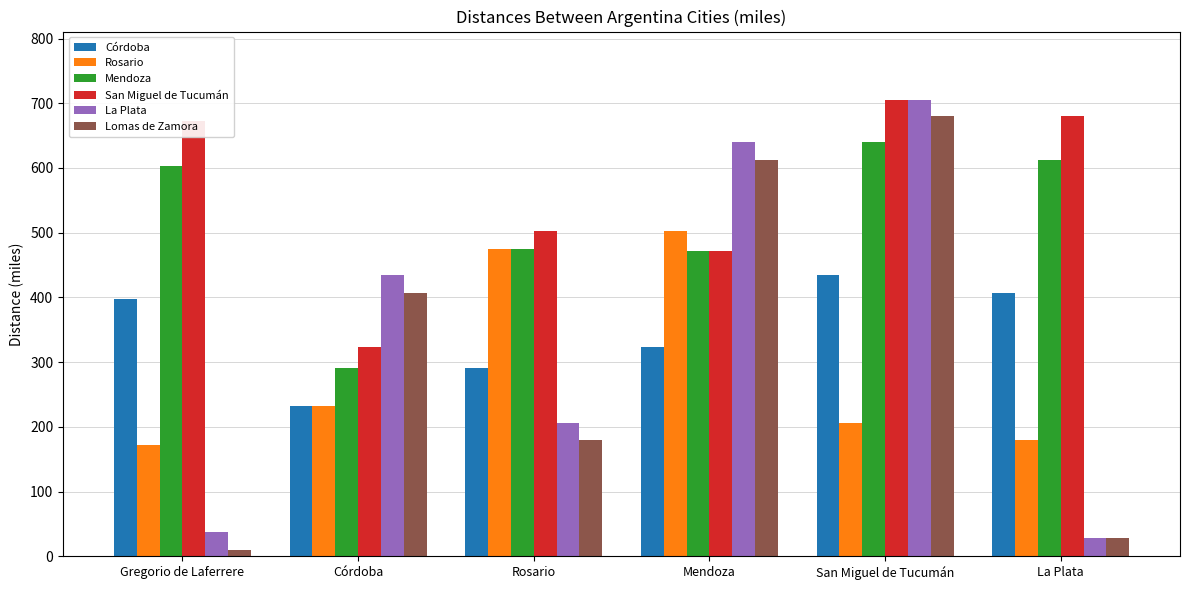

What is the difference between the maximum and minimum values in the Córdoba series?

202